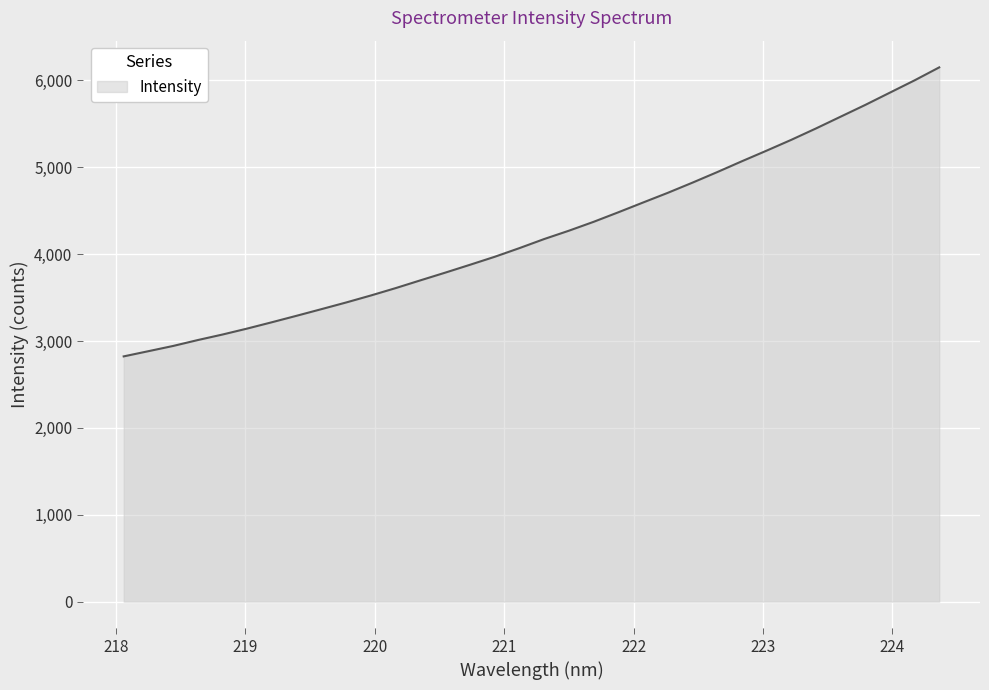

What is the greatest value displayed?

6149.6